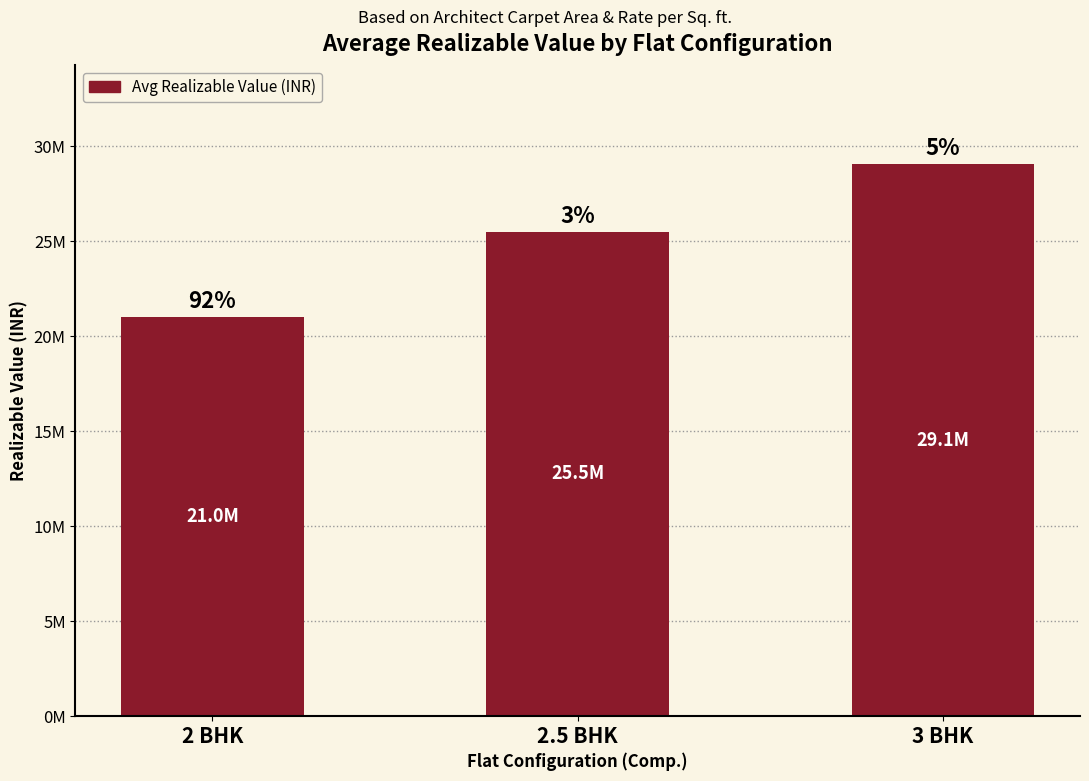

Reading right to left, transcribe all the data shown in this chart.

3 BHK=29052320	2.5 BHK=25500200	2 BHK=21005044